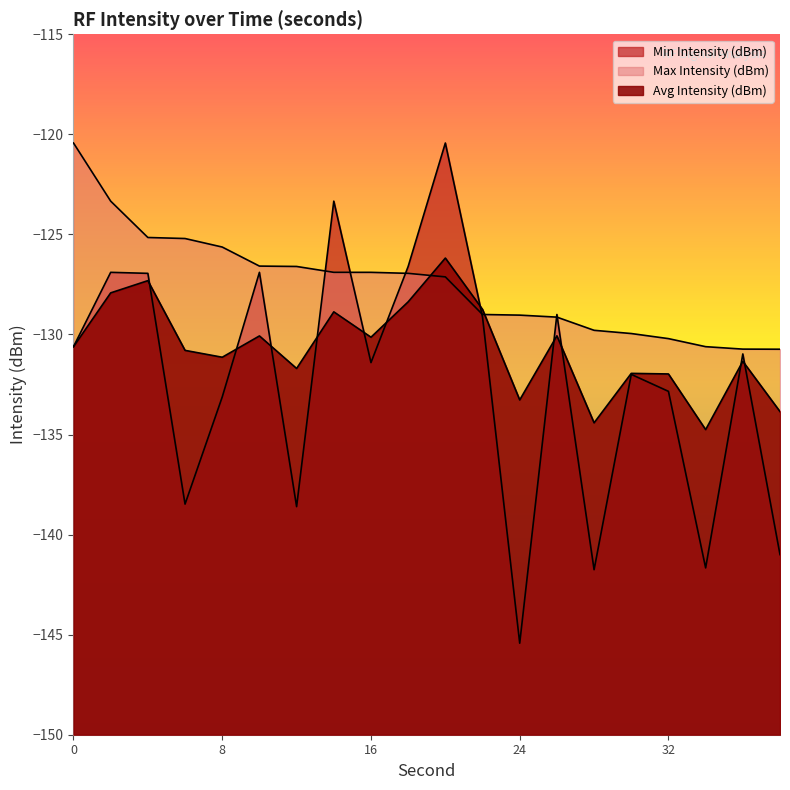

The Max Intensity (dBm) series shows -55.9 at 24. True or false?

False